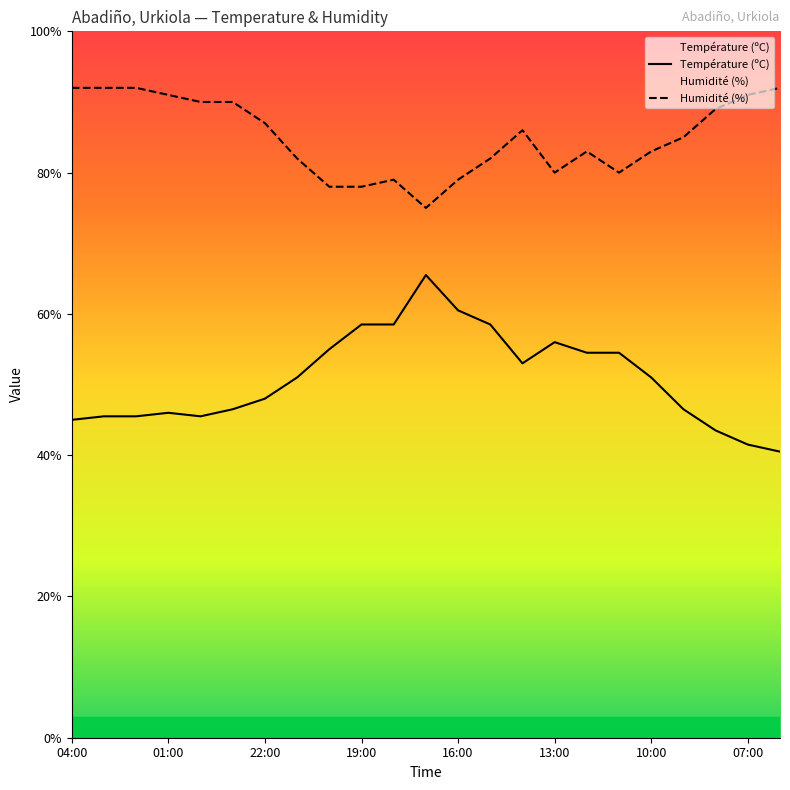

Which series has the largest range (max minus min)?

Température (ºC)